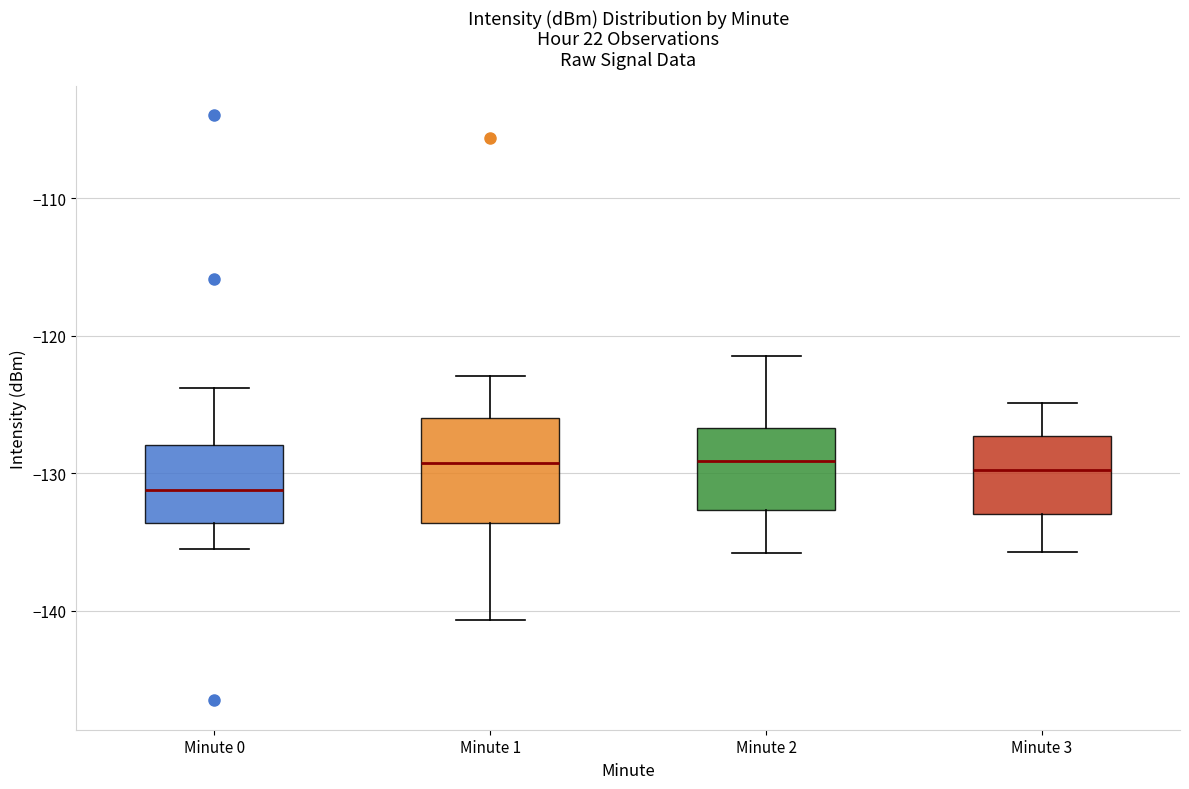

Comparing the boxes themselves (not the whiskers), which one is the tallest?

Minute 1